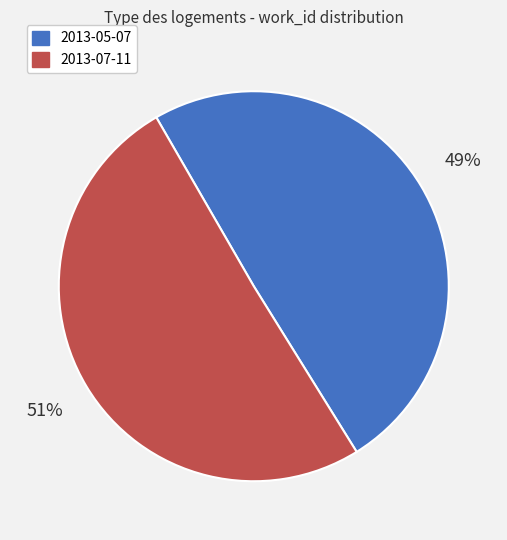

The 2013-07-11 slice represents 51% of the pie. True or false?

True